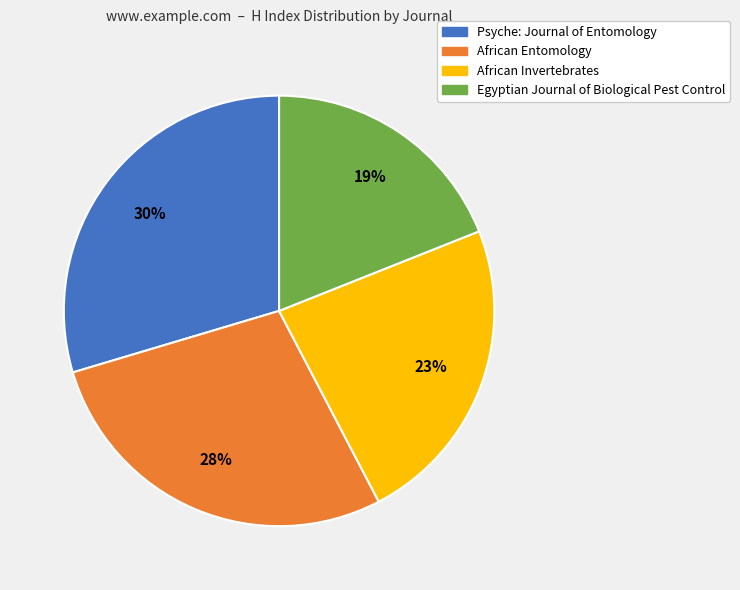

To the nearest percent, what percentage of the pie is African Entomology?

28%